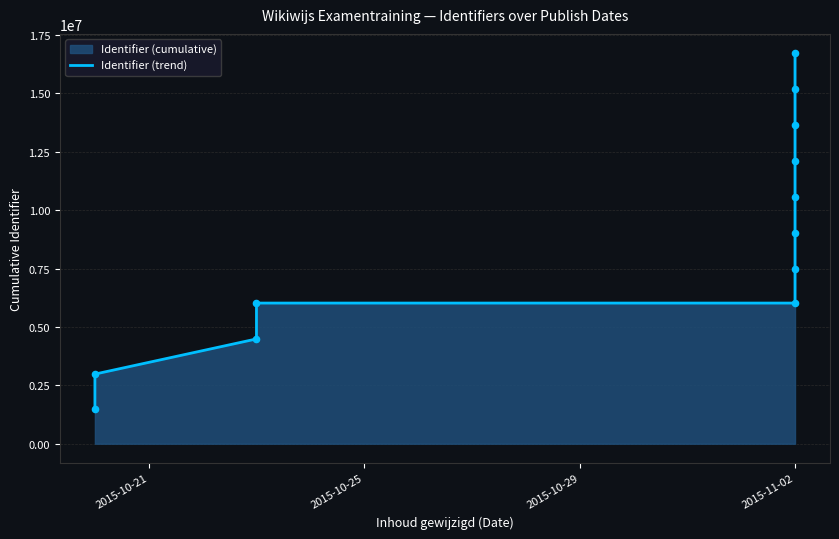

What is the ratio of the value at 2015-10-21 to the value at 8?

0.1